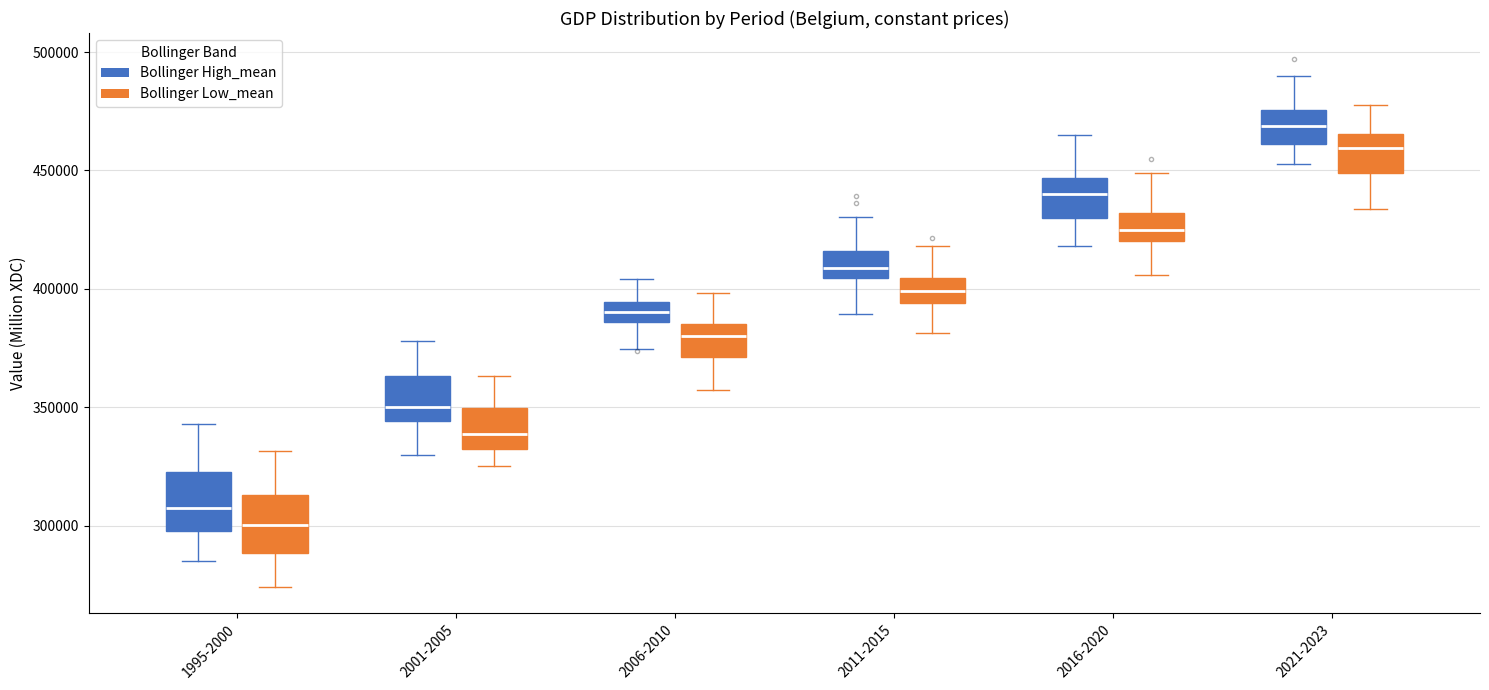

Reading left to right, read every box against the y-axis: the position of its median line, the range the box covers, and the ends of its whiskers. The values are not printed on the chart, so give them approximately, as read against the axis.

1995-2000 (Bollinger High_mean): median 305000, box 300000 to 325000, whiskers 285000 to 345000
1995-2000 (Bollinger Low_mean): median 300000, box 290000 to 315000, whiskers 275000 to 330000
2001-2005 (Bollinger High_mean): median 350000, box 345000 to 365000, whiskers 330000 to 380000
2001-2005 (Bollinger Low_mean): median 340000, box 330000 to 350000, whiskers 325000 to 365000
2006-2010 (Bollinger High_mean): median 390000, box 385000 to 395000, whiskers 375000 to 405000
2006-2010 (Bollinger Low_mean): median 380000, box 370000 to 385000, whiskers 355000 to 400000
2011-2015 (Bollinger High_mean): median 410000, box 405000 to 415000, whiskers 390000 to 430000
2011-2015 (Bollinger Low_mean): median 400000, box 395000 to 405000, whiskers 380000 to 420000
2016-2020 (Bollinger High_mean): median 440000, box 430000 to 445000, whiskers 420000 to 465000
2016-2020 (Bollinger Low_mean): median 425000, box 420000 to 430000, whiskers 405000 to 450000
2021-2023 (Bollinger High_mean): median 470000, box 460000 to 475000, whiskers 455000 to 490000
2021-2023 (Bollinger Low_mean): median 460000, box 450000 to 465000, whiskers 435000 to 480000